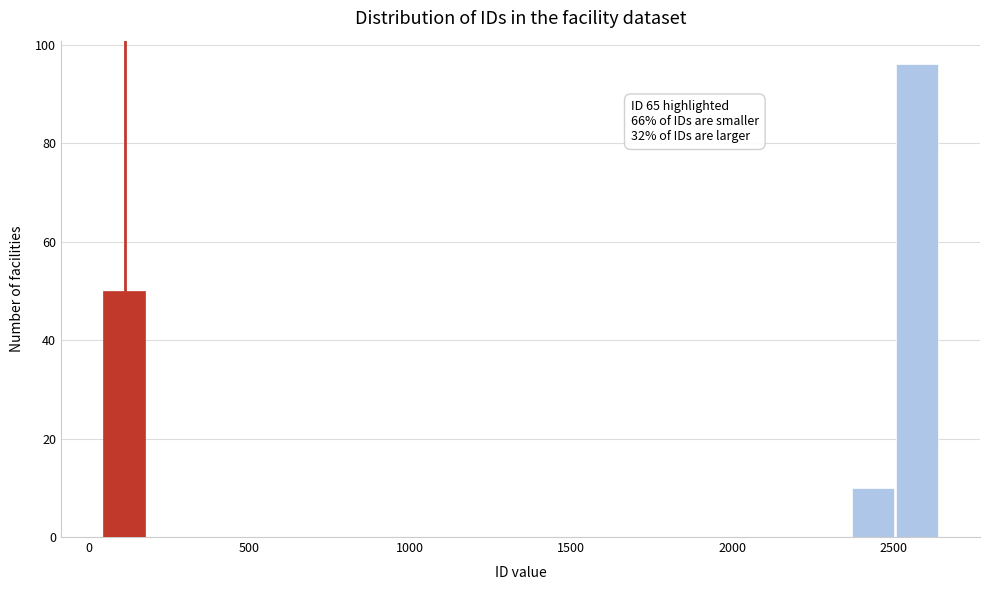

Around what value on the x-axis is the tallest bar? Give the approximate position of its centre, as read against the axis.

2600